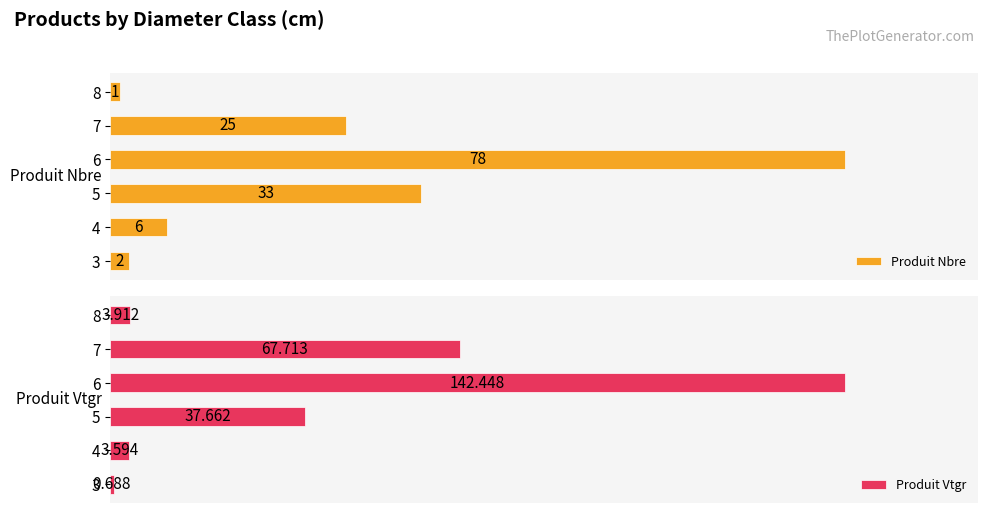

What is the difference between the maximum and minimum values in the produit_nbre series?

77.0